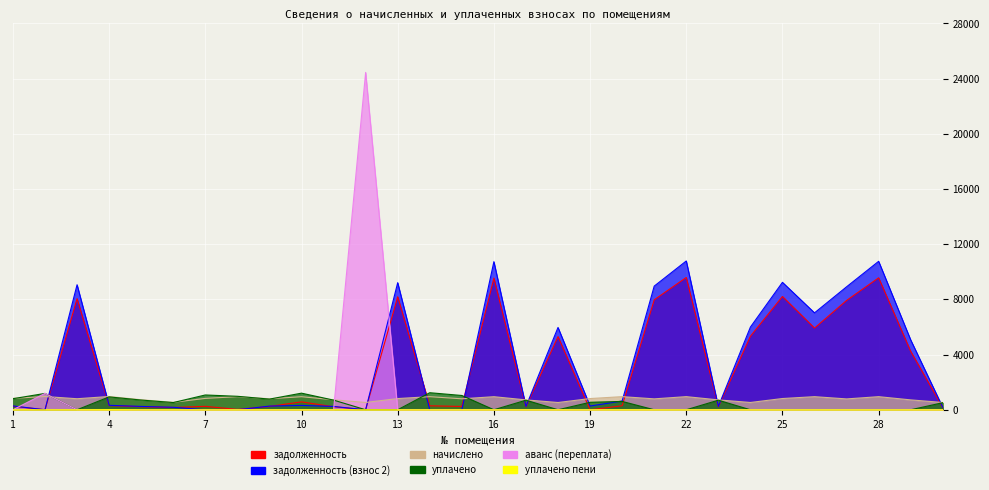

Reading left to right, list all the values displayed in this chart.

задолженность: 250.4	0.0	8056.4	305.1	219.8	163.2	249.1	25.4	241.1	572.8	218.4	0.0	8189.5	287.1	240.4	9543.4	216.4	5304.3	0.0	291.2	7967.5	9587.8	216.4	5326.5	8211.7	5921.0	7923.3	9565.7	4234.3	159.8
задолженность (взнос 2): 276.0	0.0	9061.9	322.3	242.2	179.8	0.0	0.0	265.7	315.6	240.8	0.0	9211.7	0.0	0.0	10734.6	238.6	5966.4	270.9	634.2	8962.0	10784.5	238.6	5991.4	9236.7	7025.0	8912.2	10759.6	5061.1	176.2
начислено: 827.9	960.1	799.3	962.3	726.7	539.5	823.6	951.3	797.1	946.9	722.2	528.5	812.5	949.0	794.9	946.9	715.6	526.3	812.5	951.3	790.5	951.3	715.6	528.5	814.7	949.0	786.1	949.0	715.6	528.5
уплачено: 802.4	1185.0	0.0	932.6	704.2	522.8	1072.6	976.7	772.5	1204.0	700.0	0.0	0.0	1236.1	1035.3	0.0	693.5	0.0	541.7	604.8	0.0	0.0	693.5	0.0	0.0	0.0	0.0	0.0	0.0	512.2
аванс (переплата): 0.0	1185.4	0.0	0.0	0.0	0.0	0.0	0.0	0.0	0.0	0.0	24450.9	0.0	0.0	0.0	0.0	0.0	0.0	0.0	0.0	0.0	0.0	0.0	0.0	0.0	0.0	0.0	0.0	0.0	0.0
уплачено пени: 0.0	0.0	0.0	15.1	0.0	0.0	0.0	0.0	0.0	2.0	0.0	0.0	0.0	0.0	0.0	0.0	0.0	0.0	0.0	3.5	0.0	0.0	0.0	0.0	0.0	0.0	0.0	0.0	0.0	0.0